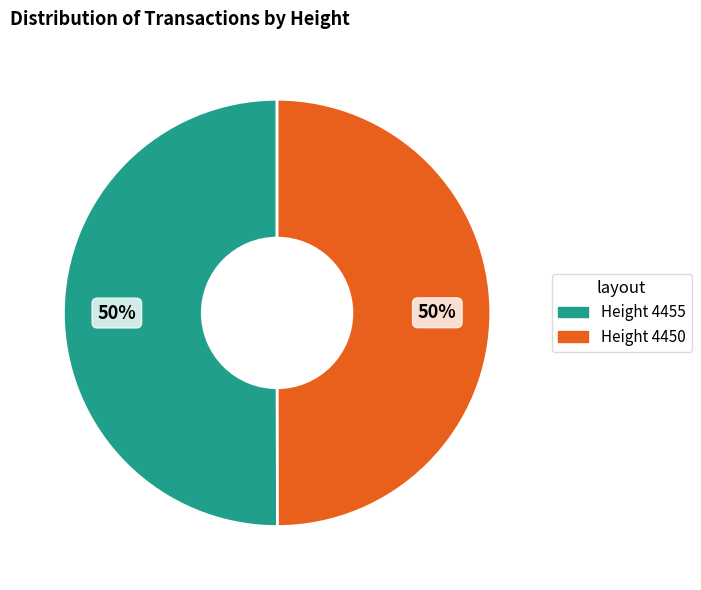

To the nearest percent, what is the average slice percentage?

50%